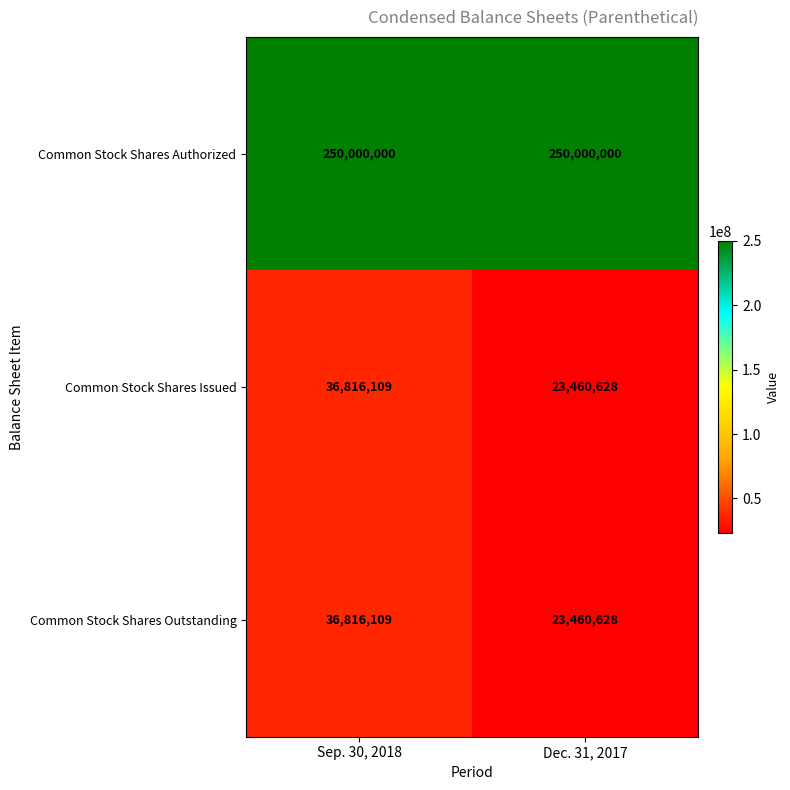

Rank the categories by Common Stock Shares Outstanding value from lowest to highest.

Dec. 31, 2017, Sep. 30, 2018